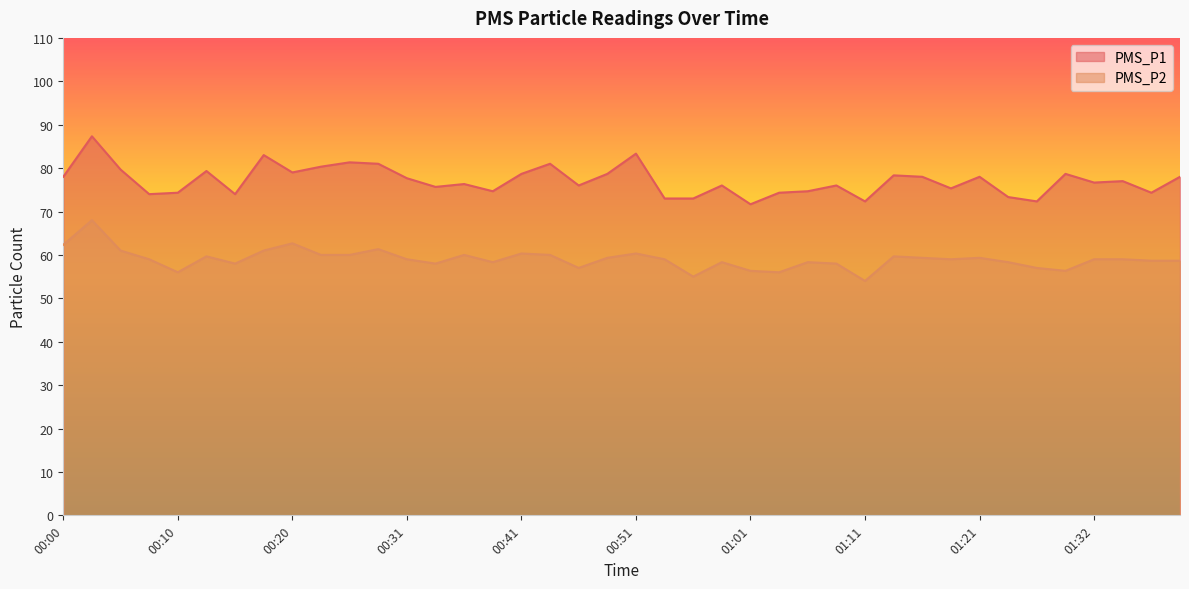

Which series has the largest total across all categories?

PMS_P1